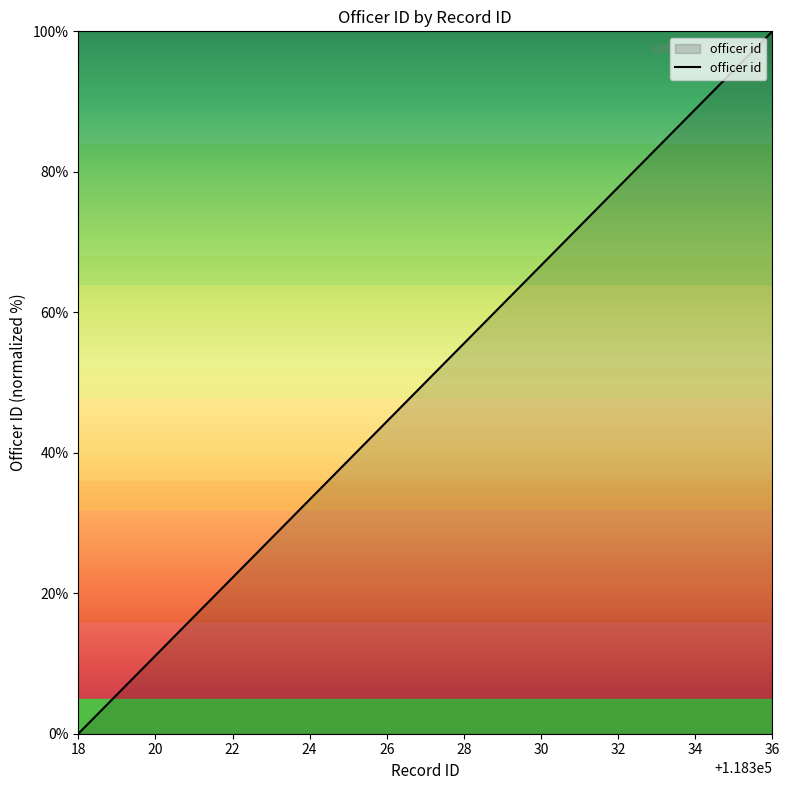

How many values are below 50?

9